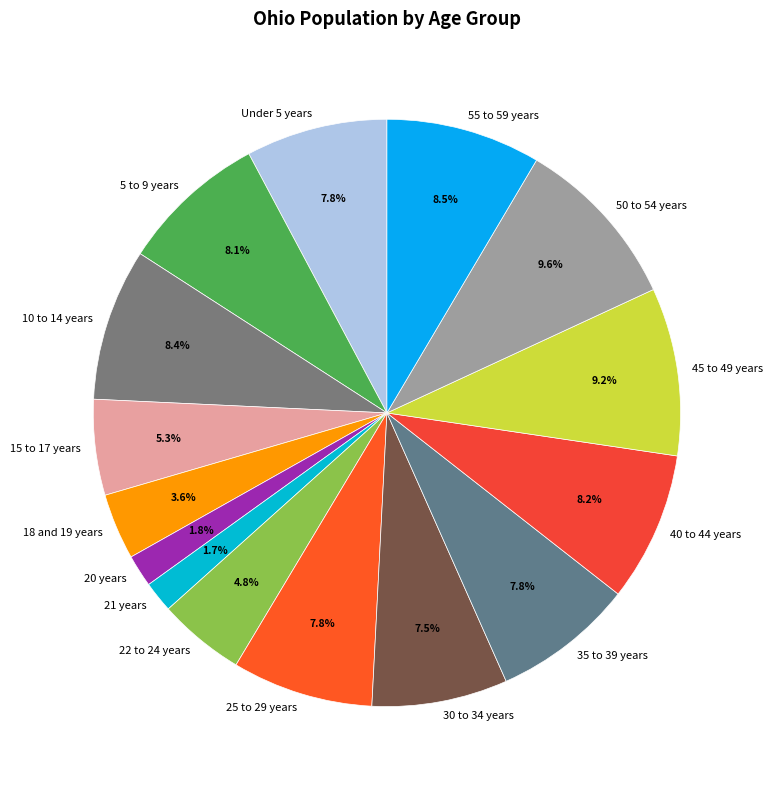

How much of the chart is everything except 15 to 17 years?

94.7%